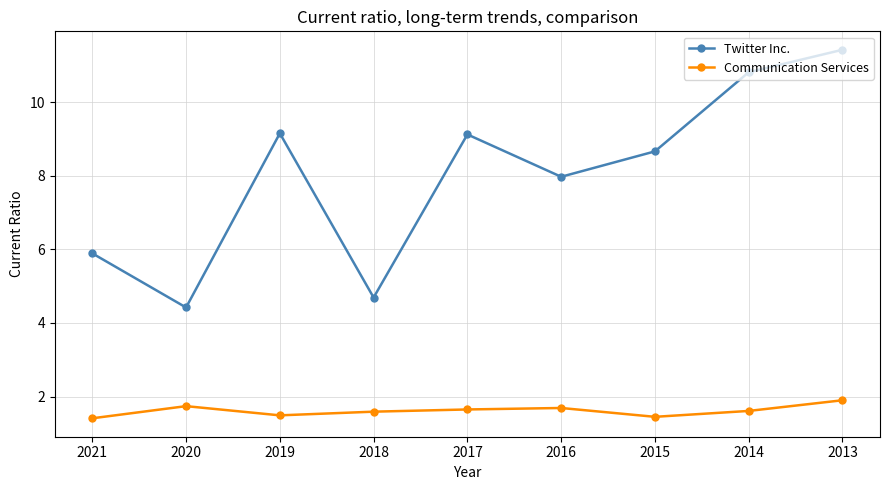

True or false: Twitter Inc. has a value of 4.4 at 2020.

True